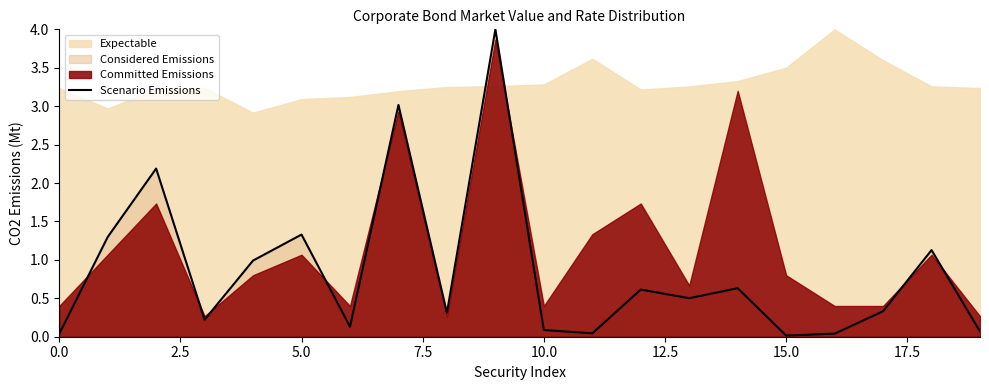

Is it true that the value at 0.0 is 0.0?

False